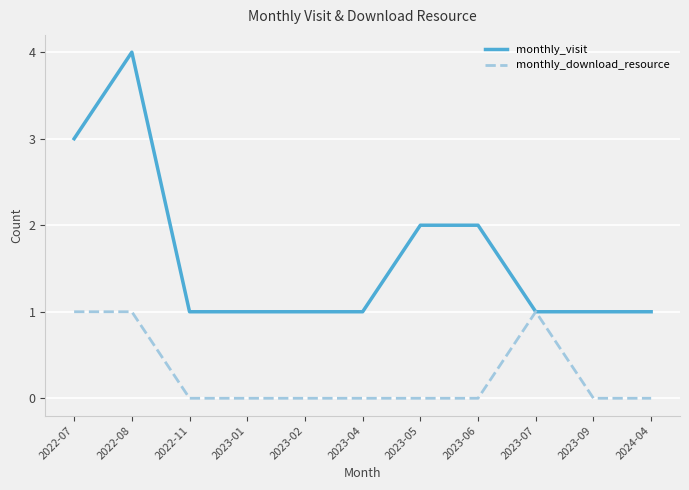

The monthly_download_resource series shows 0 at 2023-02. True or false?

True